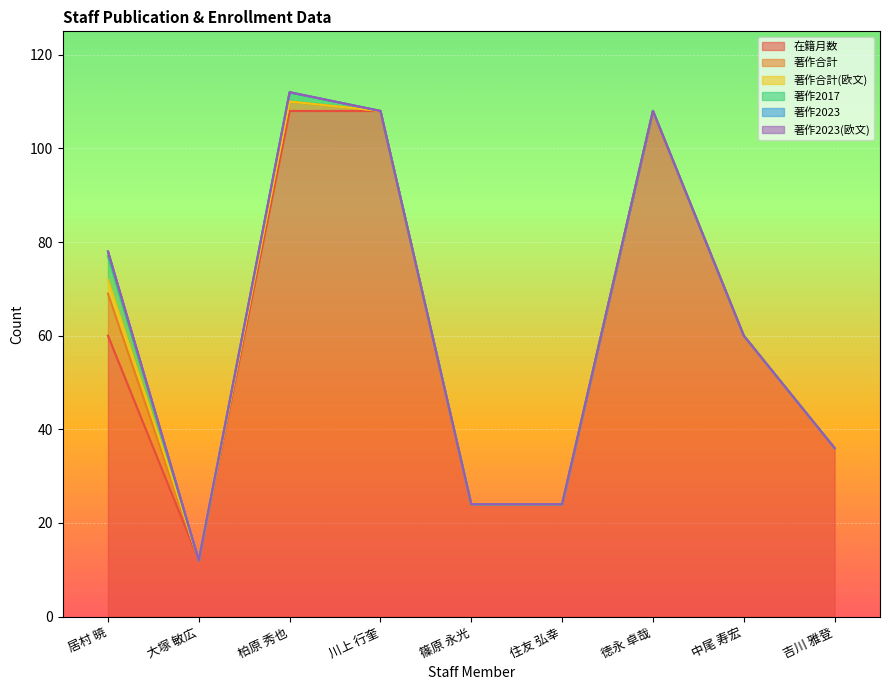

Reading left to right, list all the values displayed in this chart.

在籍月数: 60	12	108	108	24	24	108	60	36
著作合計: 9	0	2	0	0	0	0	0	0
著作合計(欧文): 3	0	0	0	0	0	0	0	0
著作2017: 5	0	2	0	0	0	0	0	0
著作2023: 1	0	0	0	0	0	0	0	0
著作2023(欧文): 0	0	0	0	0	0	0	0	0